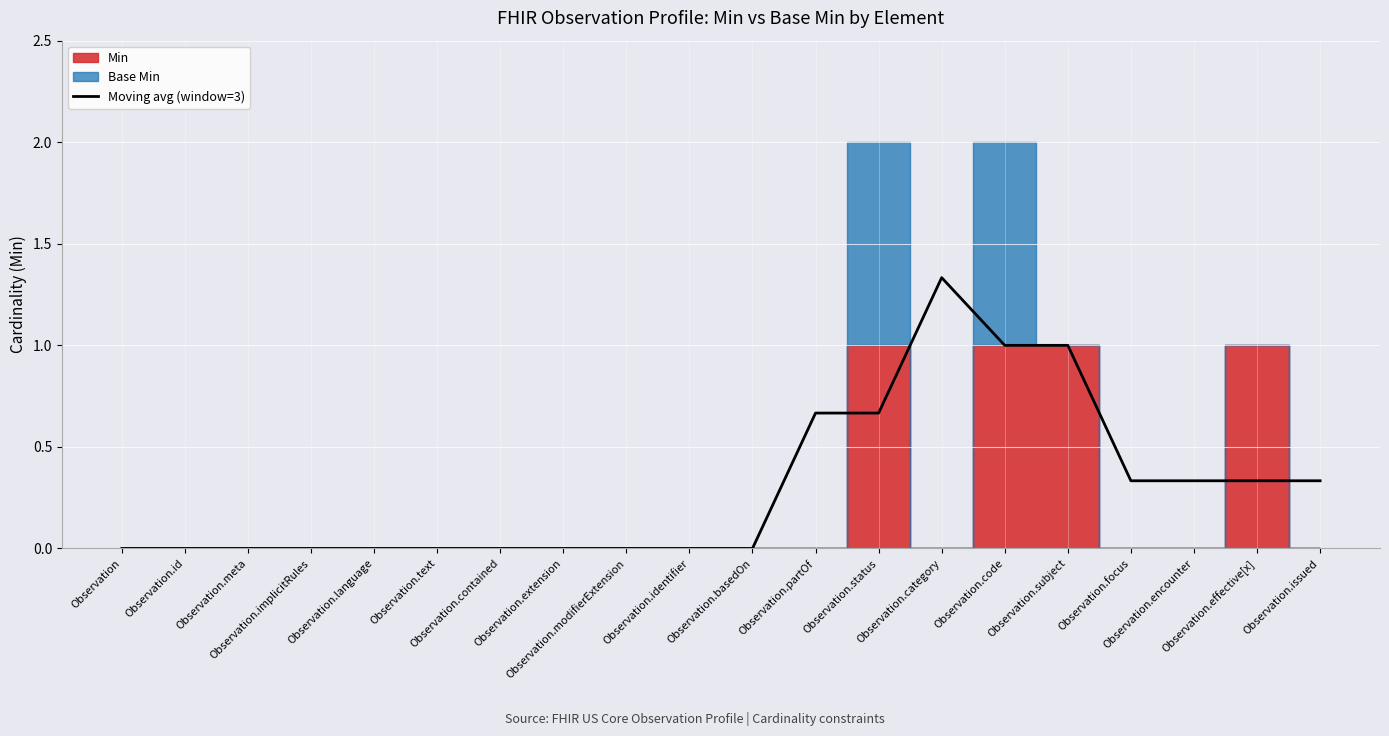

At which category does the chart reach its minimum across all series?

Observation